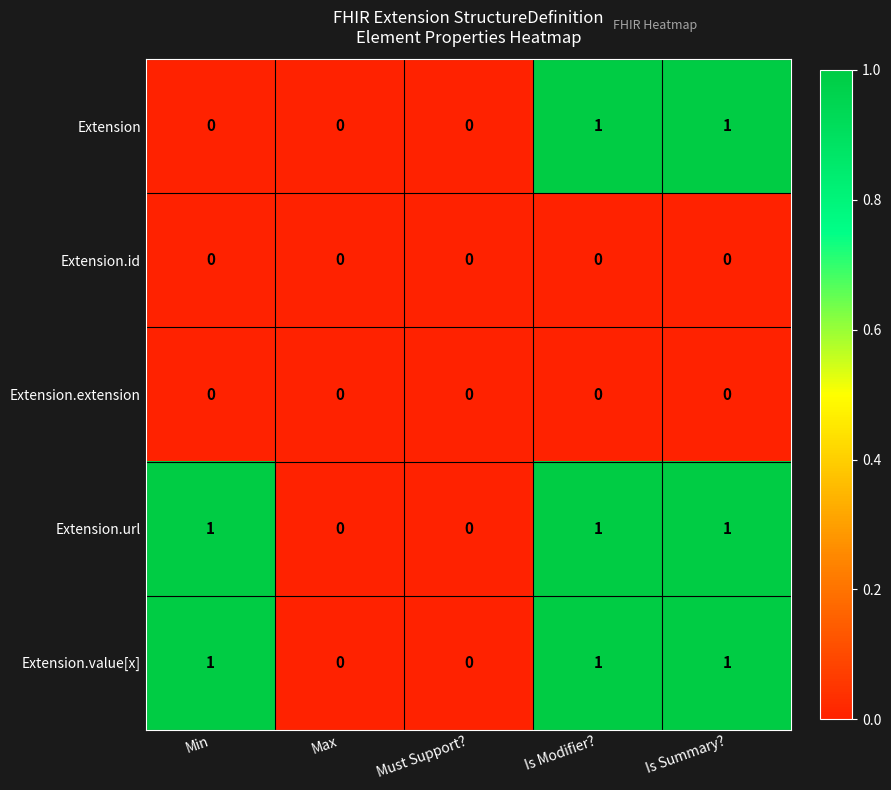

Is it true that Extension.id equals 0 at Is Modifier??

True